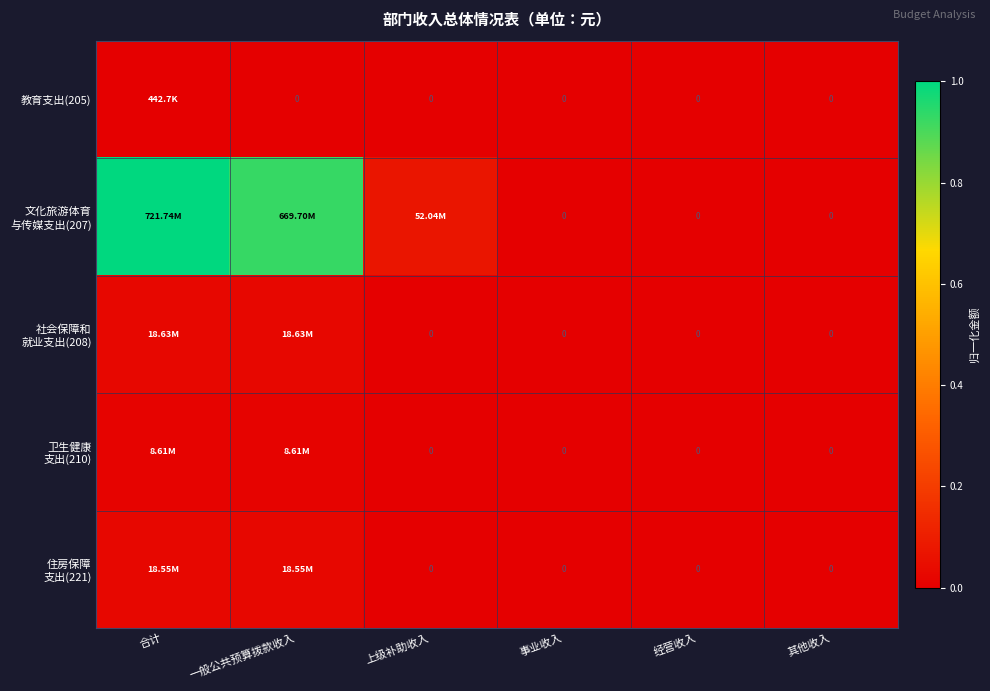

The value of 教育支出(205) at 事业收入 is 0.0. True or false?

True